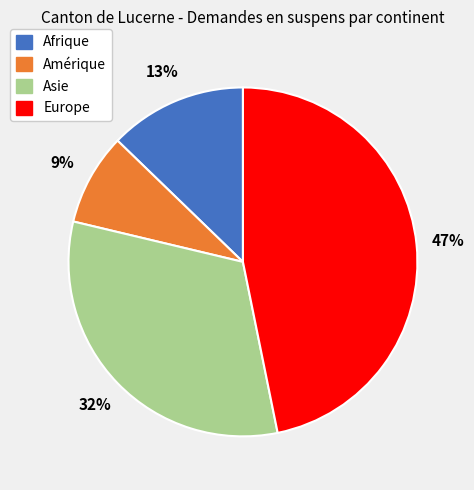

To the nearest percent, what portion does Afrique represent?

13%